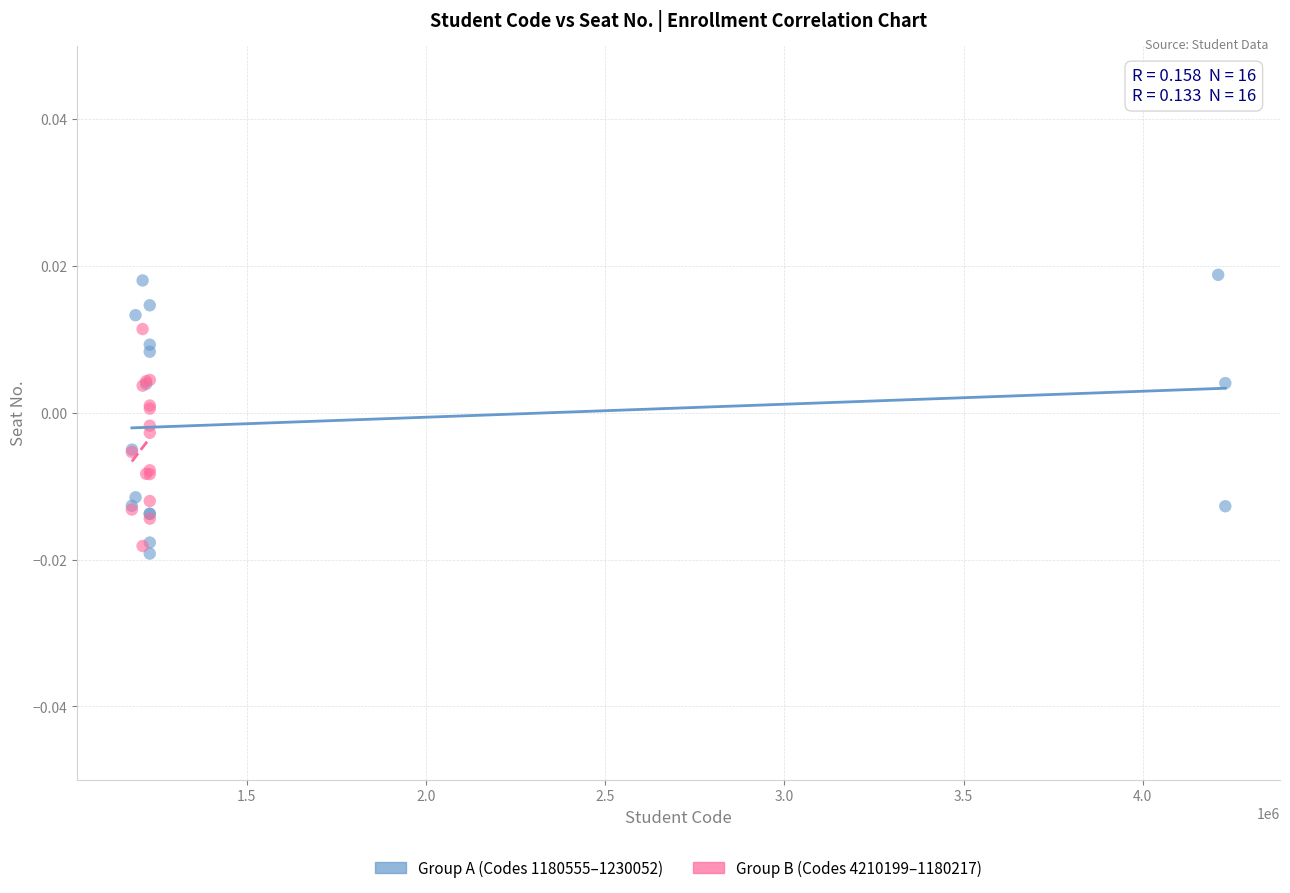

Which series reaches the maximum Y coordinate?

Group A (Codes 1180555–1230052)